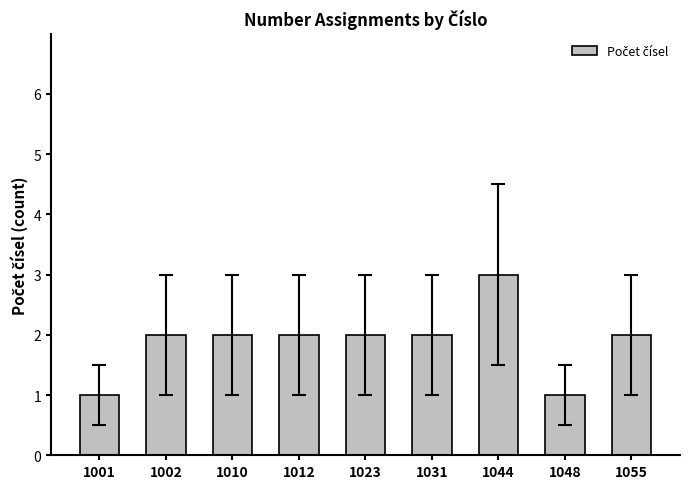

Are the bars grouped side by side (vs. stacked)?

No